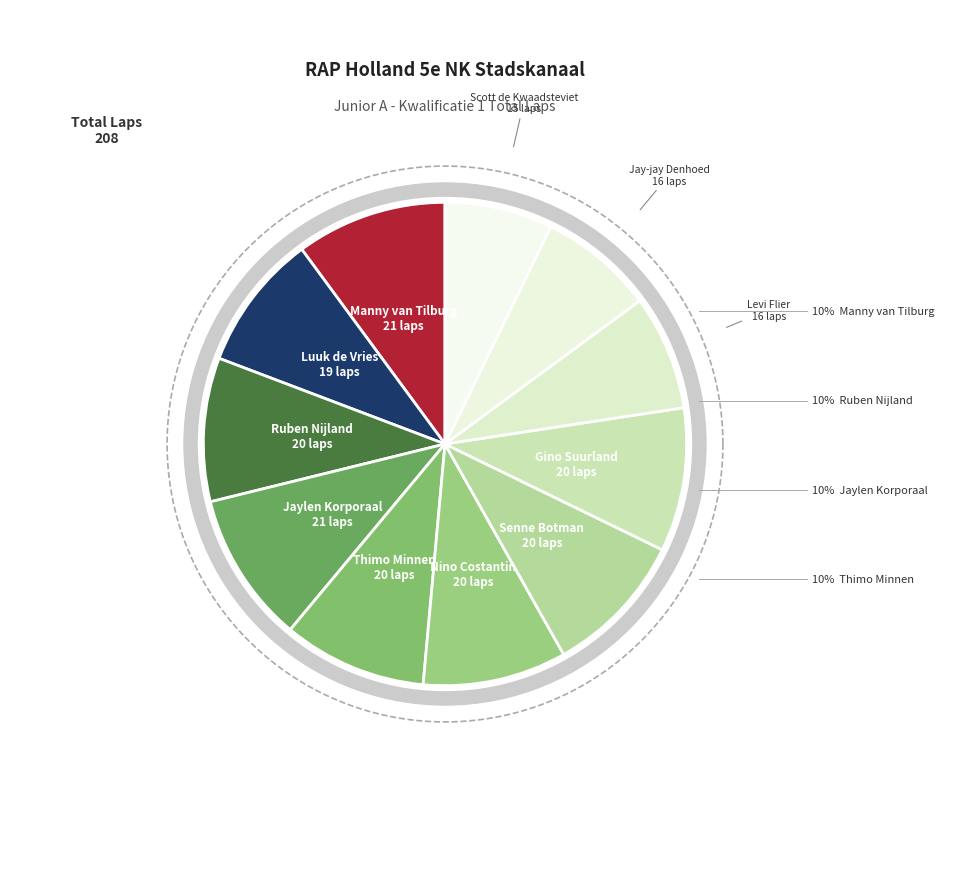

What is the change in value from Nino Costantin to Scott de Kwaadsteviet?

-5